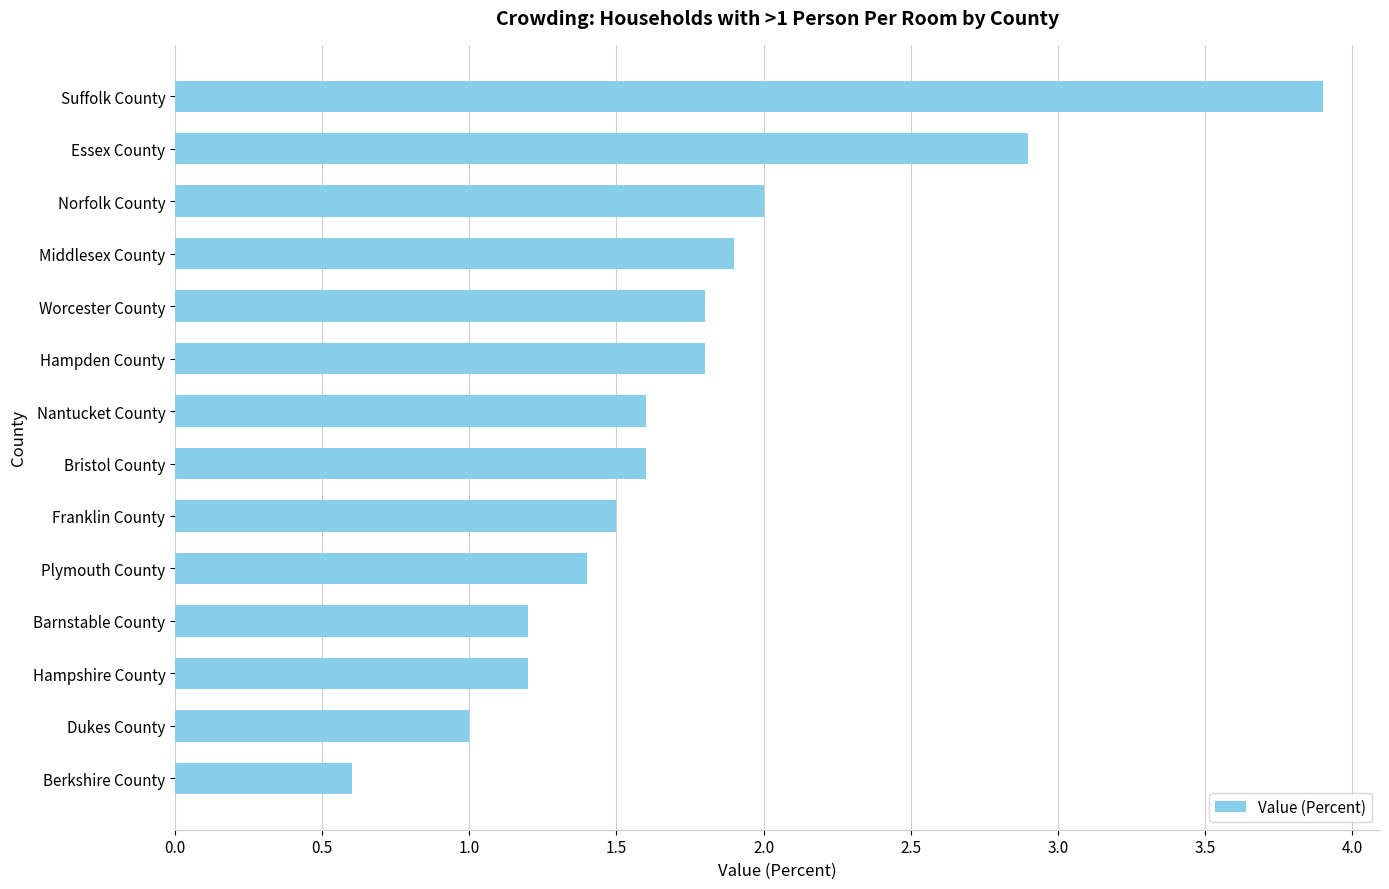

Reading bottom to top, extract all data points from this chart.

Berkshire County=0.6	Dukes County=1.0	Hampshire County=1.2	Barnstable County=1.2	Plymouth County=1.4	Franklin County=1.5	Bristol County=1.6	Nantucket County=1.6	Hampden County=1.8	Worcester County=1.8	Middlesex County=1.9	Norfolk County=2.0	Essex County=2.9	Suffolk County=3.9